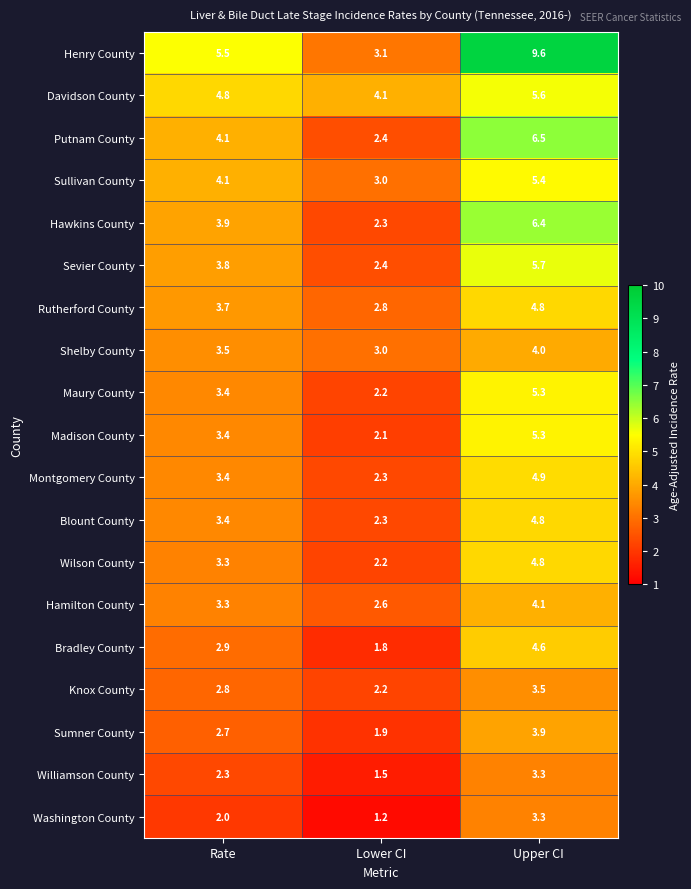

Where is Sullivan County nearest to the value 4?

Rate